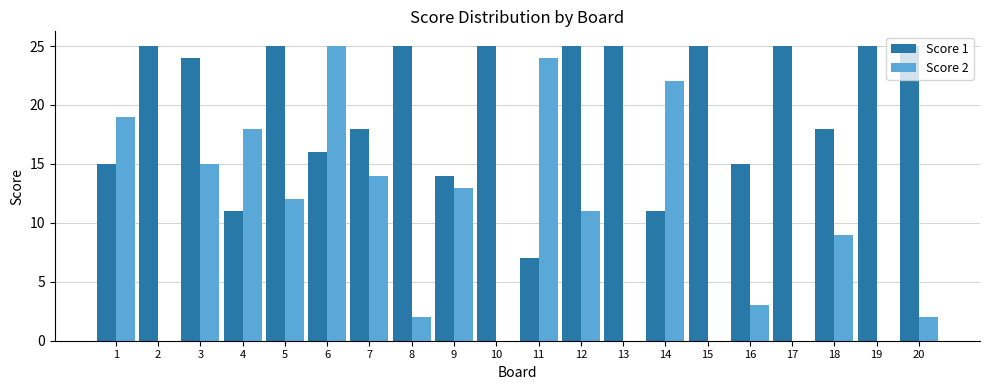

The value of Score 2 at 16 is 5. True or false?

False